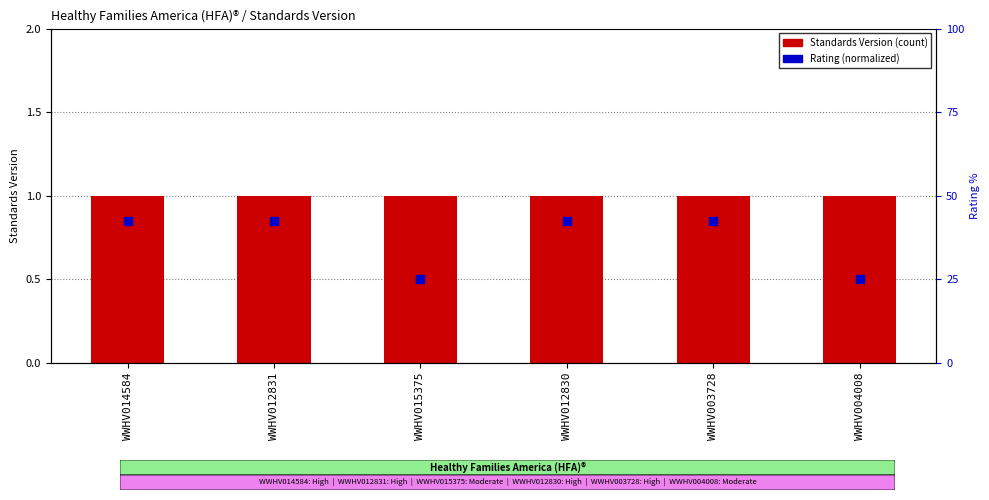

At which category is the sum across all series the highest?

WWHV014584